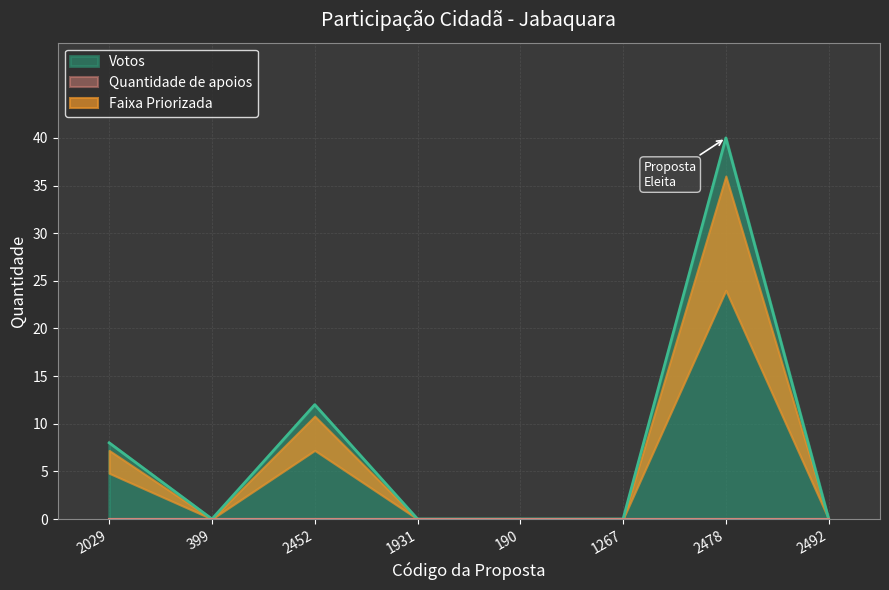

The chart shows a value of 8 at 2029. True or false?

True